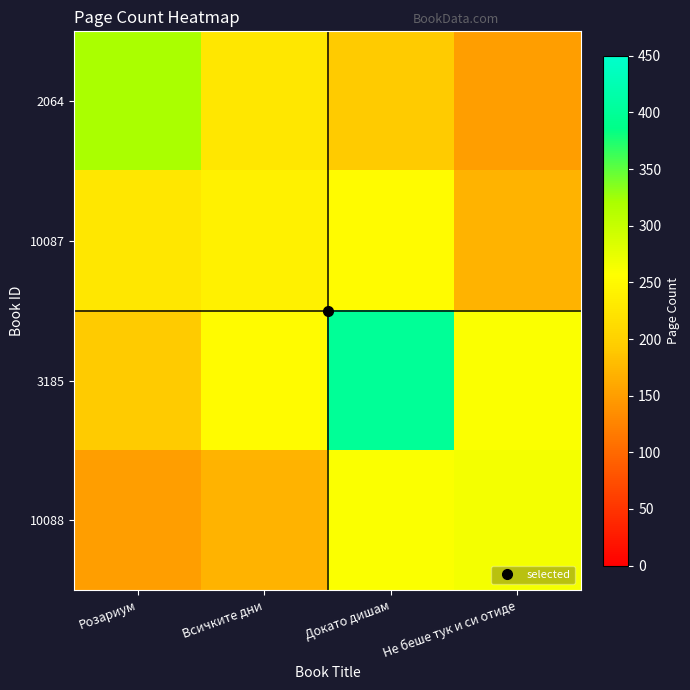

Rank the series by their maximum value, from highest to lowest.

3185, 2064, 10088, 10087